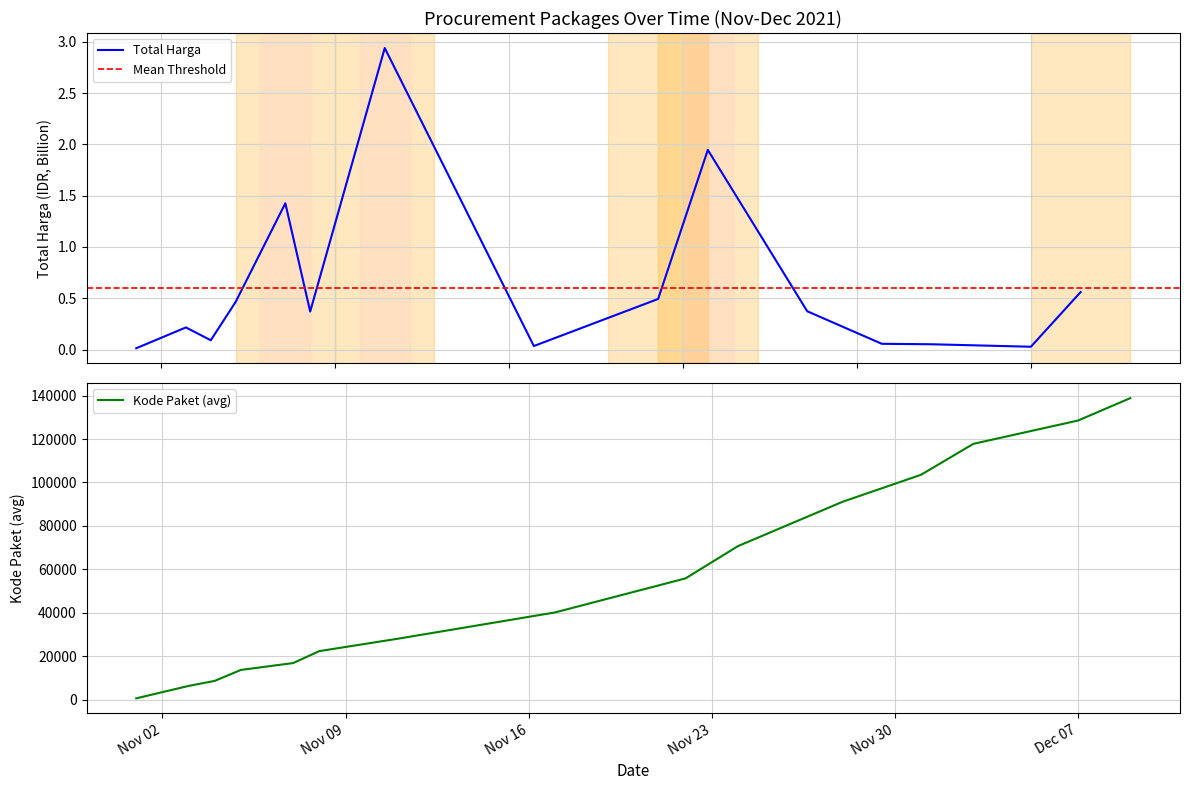

Which category has the lowest value in the Kode Paket (avg) series?

2021-11-01